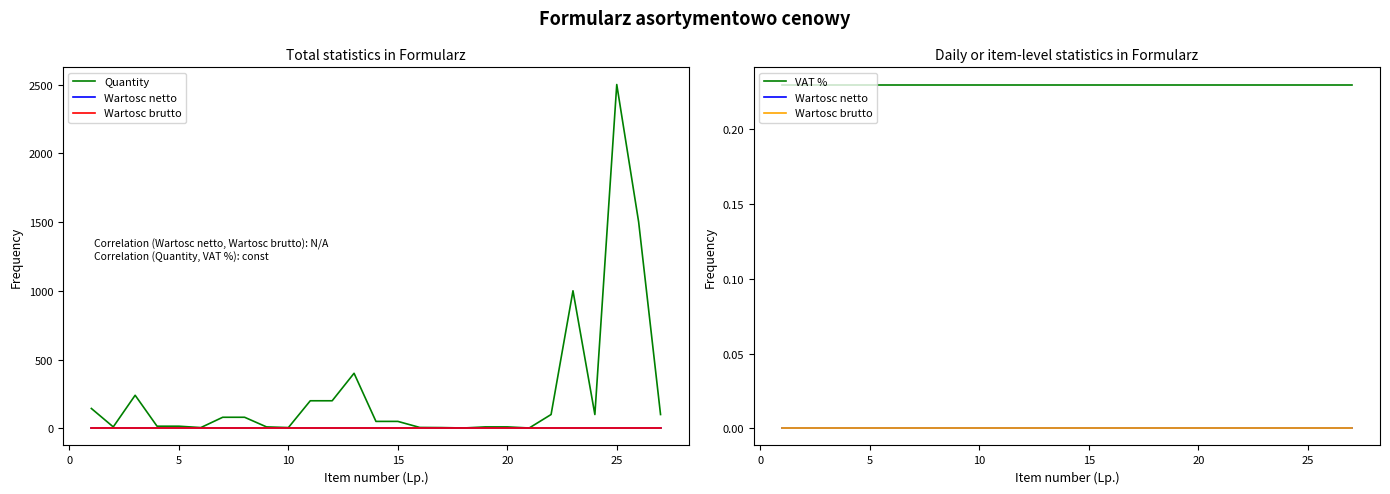

Does the chart have visible grid lines?

No